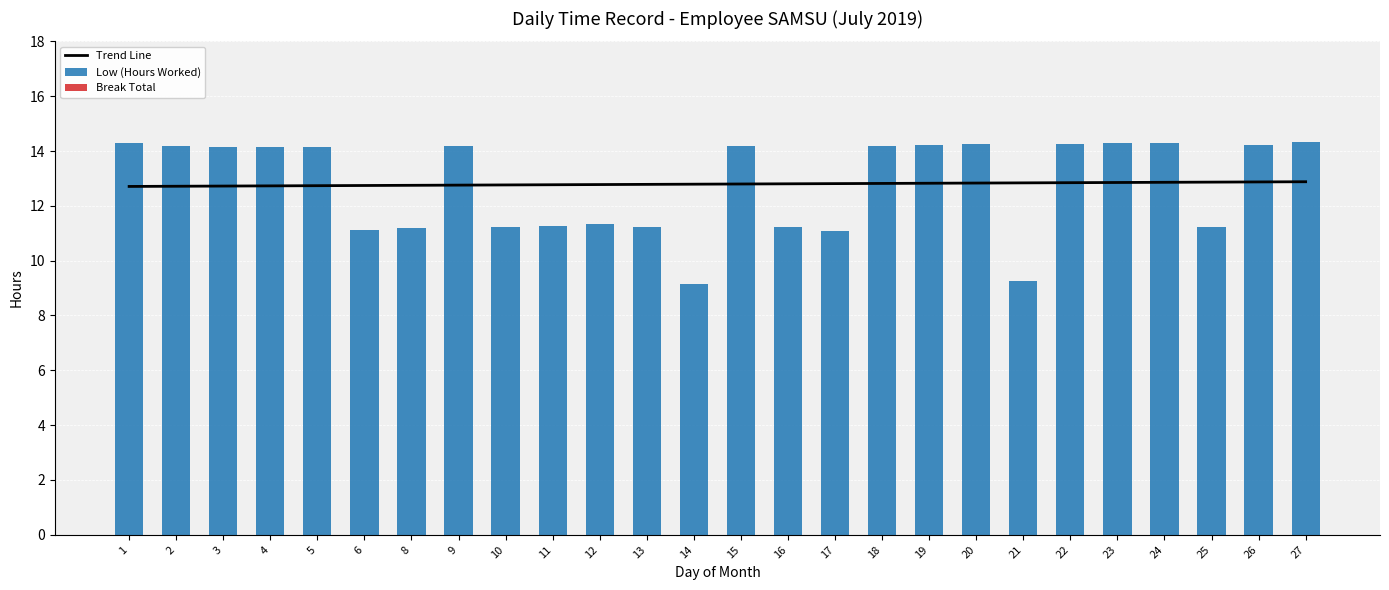

How many distinct data groups are displayed?

3